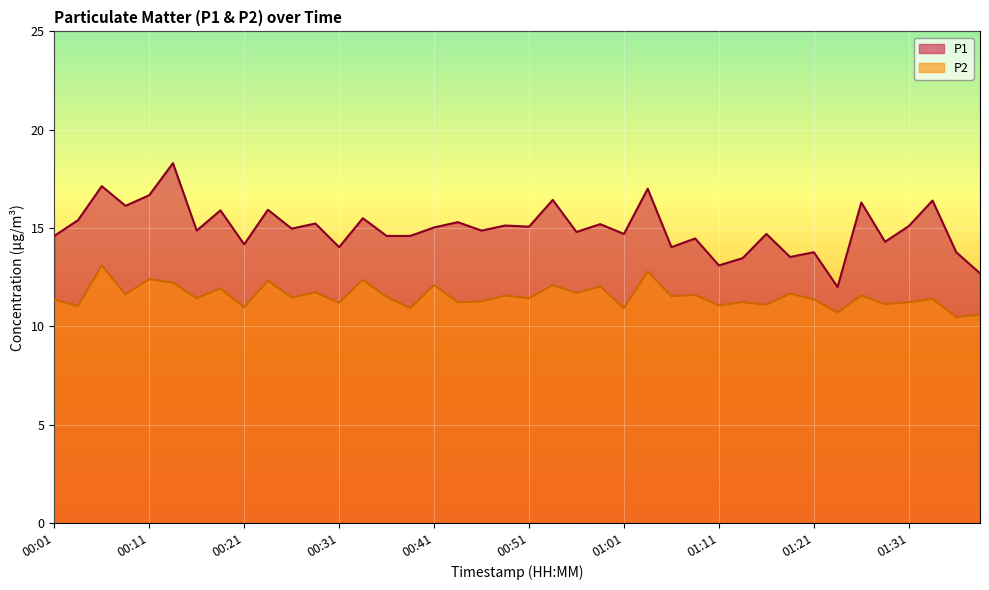

Rank the series at 00:31 from highest to lowest value.

P1, P2